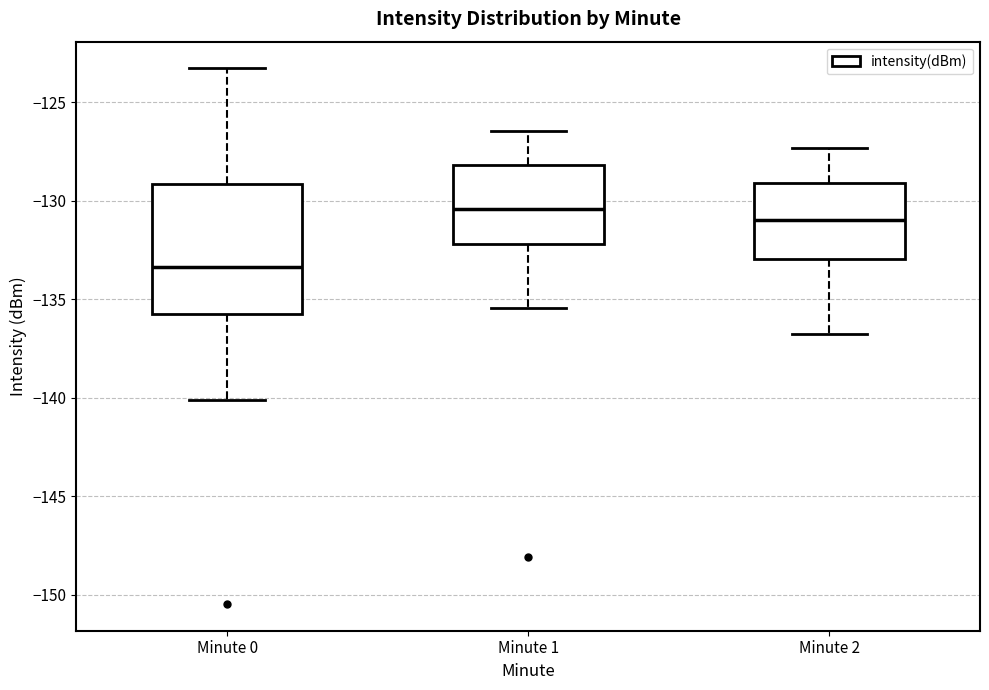

Which box has the lowest median line?

Minute 0